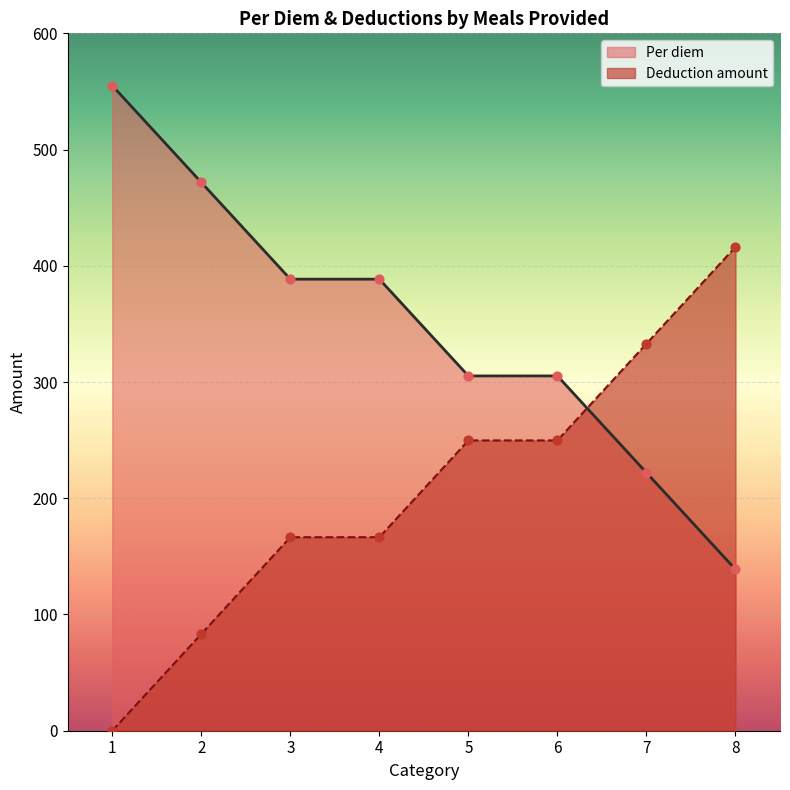

What is the total value across all series at 7?

555.0